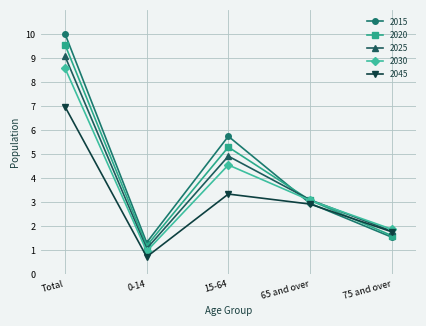

Rank the series at 15-64 from lowest to highest value.

2045, 2030, 2025, 2020, 2015